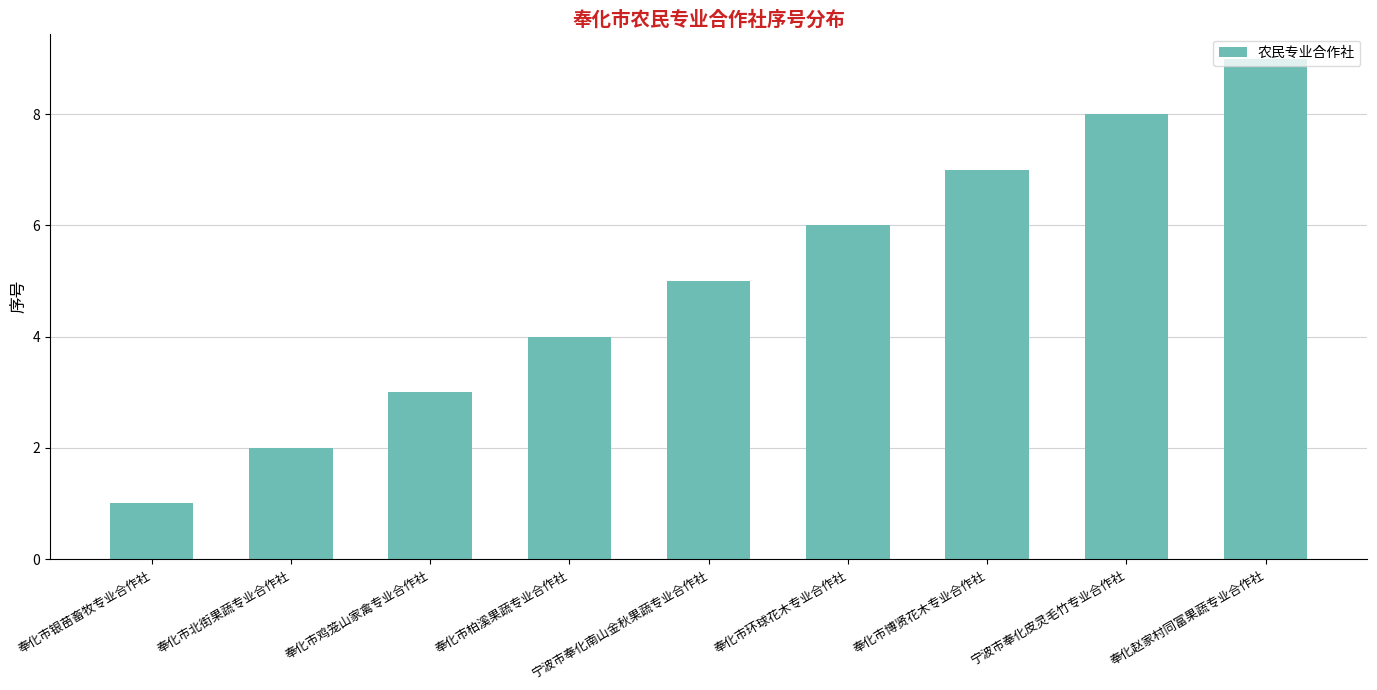

True or false: the data shows 14 at 宁波市奉化皮灵毛竹专业合作社.

False